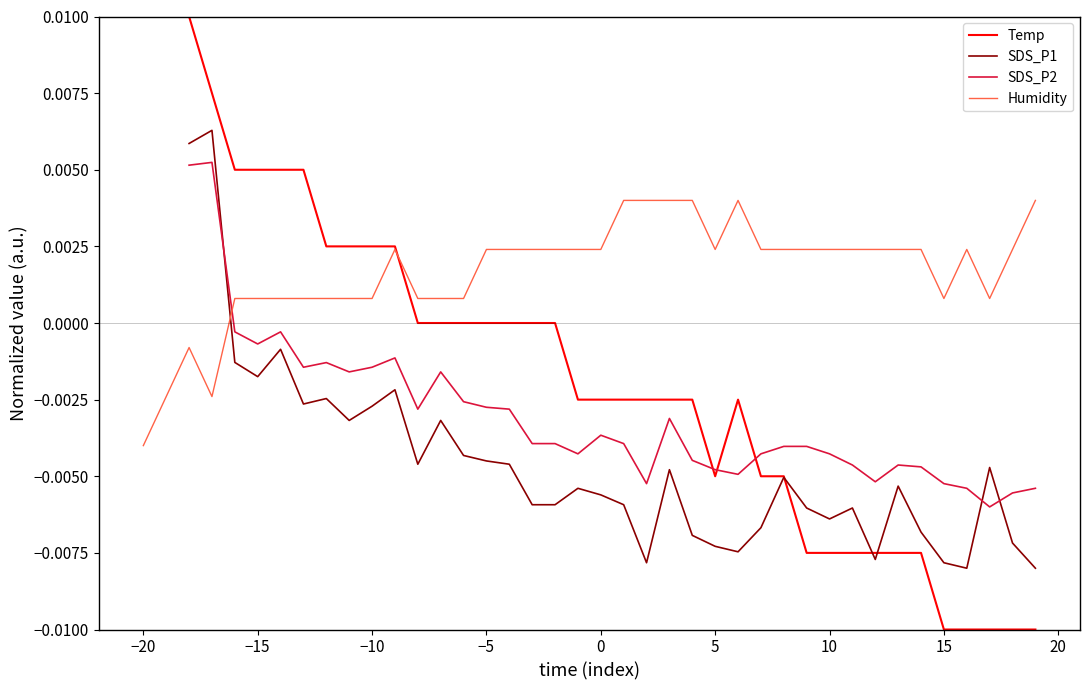

Is it true that Temp equals -0.0 at 15?

True